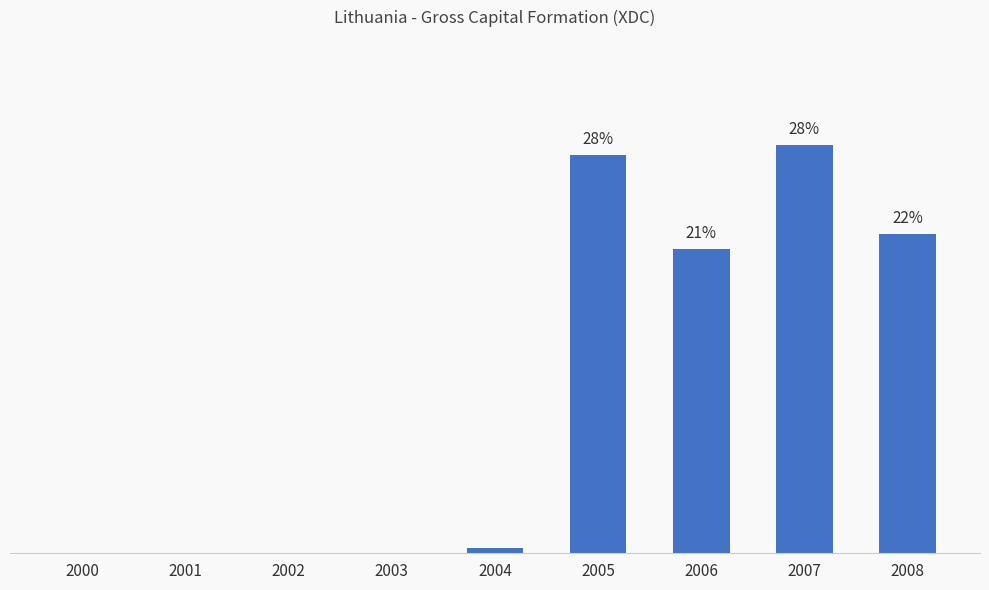

The value at 2004 is 0.1. True or false?

False